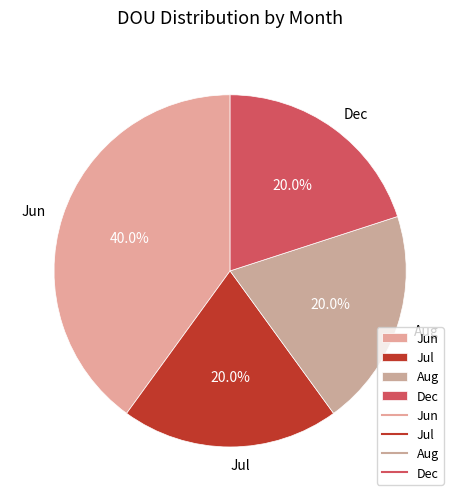

Count the number of slices in the pie.

4